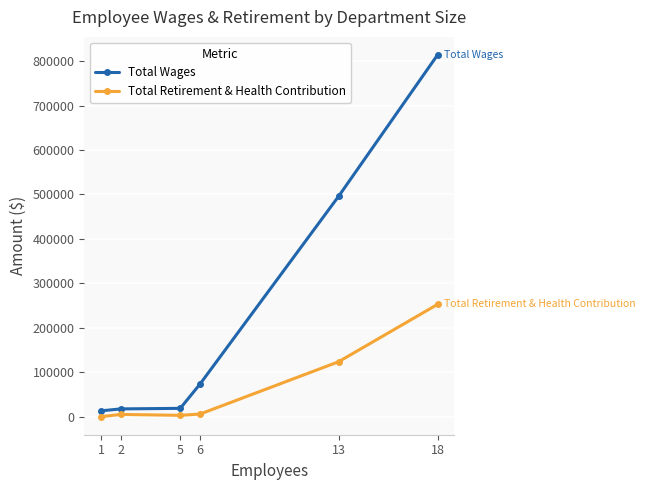

What is the maximum value shown in the chart?

813936